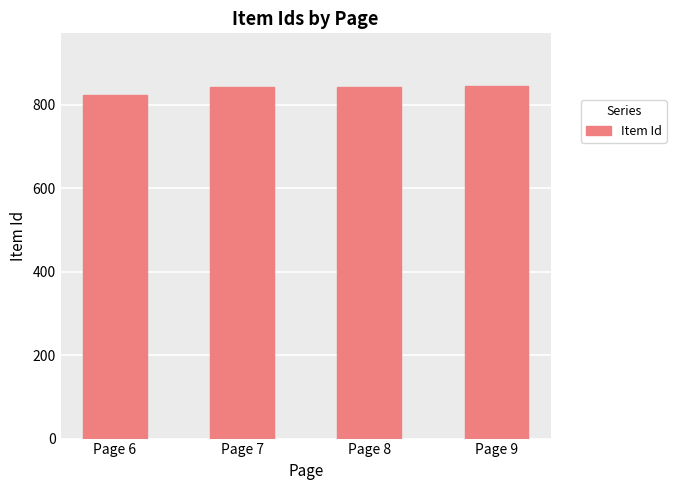

How many data points does each series have?

4